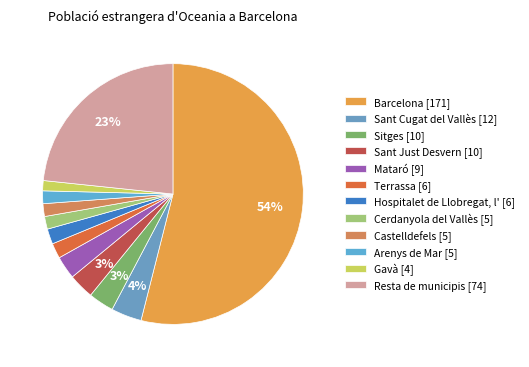

Count the number of slices in the pie.

12